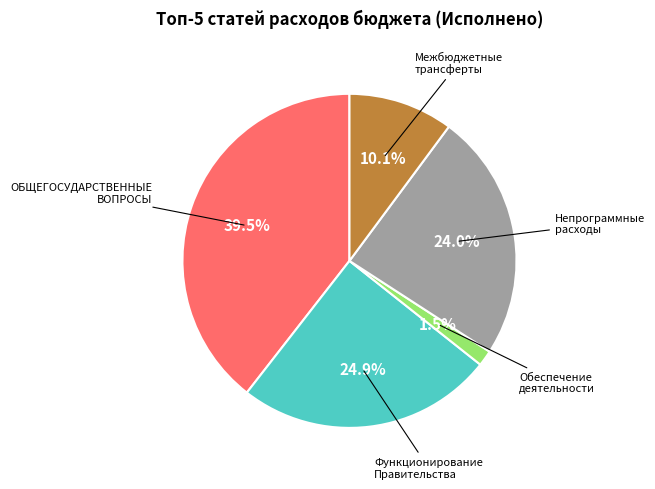

To the nearest percent, what is the average slice percentage?

20%